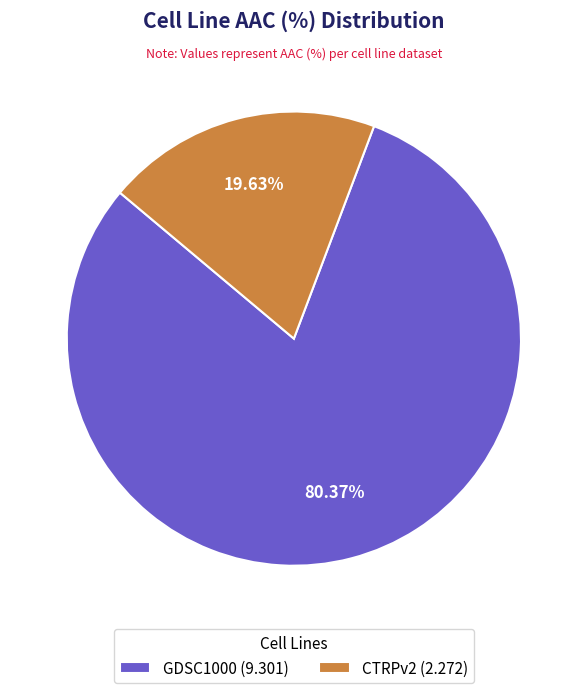

To the nearest percent, what portion does CTRPv2 represent?

20%